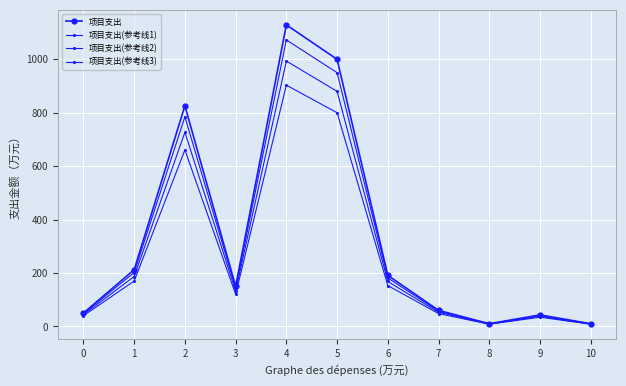

Reading left to right, what are all the values shown in this chart?

项目支出: 0=50.0	1=212.2	2=826.0	3=150.0	4=1129.0	5=1000.0	6=191.0	7=60.0	8=10.0	9=43.0	10=10.0
项目支出(参考线1): 0=47.5	1=201.6	2=784.7	3=142.5	4=1072.5	5=950.0	6=181.4	7=57.0	8=9.5	9=40.9	10=9.5
项目支出(参考线2): 0=44.0	1=186.7	2=726.9	3=132.0	4=993.5	5=880.0	6=168.1	7=52.8	8=8.8	9=37.8	10=8.8
项目支出(参考线3): 0=40.0	1=169.8	2=660.8	3=120.0	4=903.2	5=800.0	6=152.8	7=48.0	8=8.0	9=34.4	10=8.0